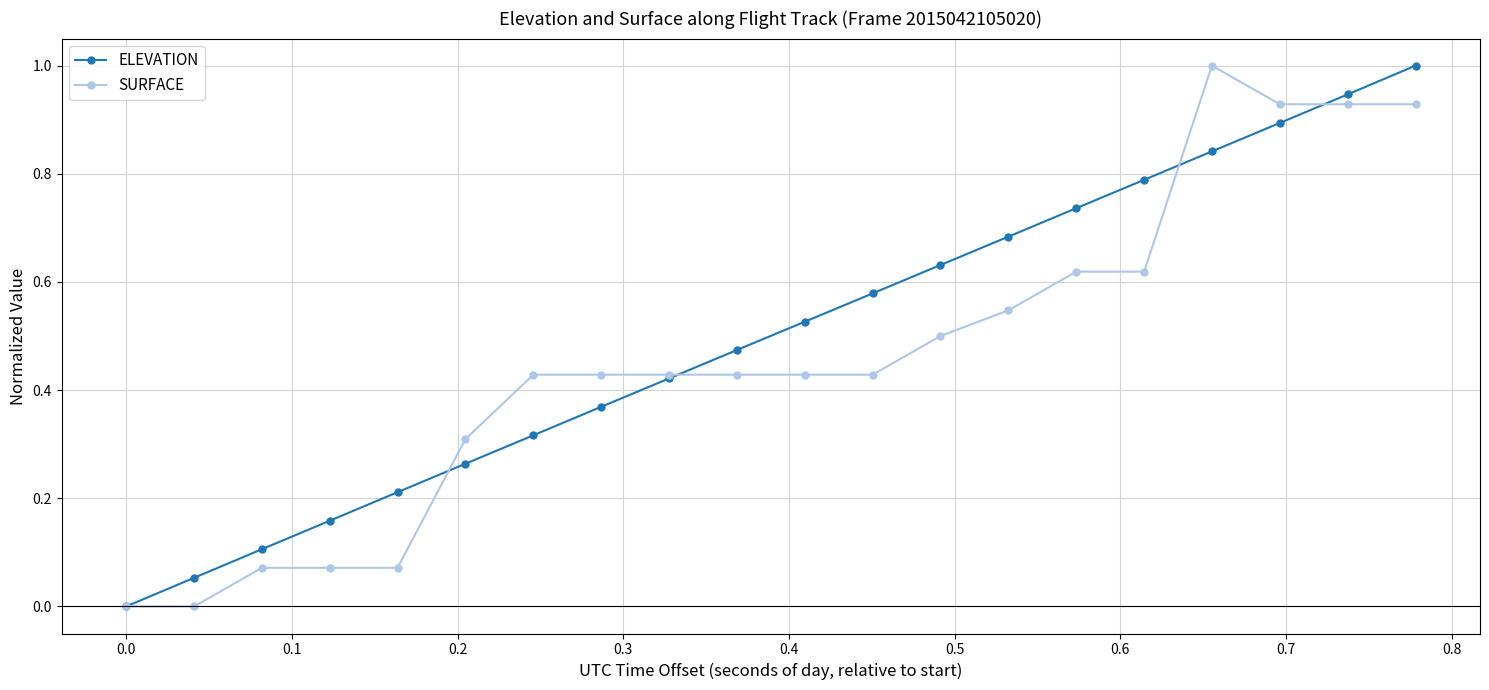

True or false: ELEVATION has more than 2 points higher than both neighbors.

False